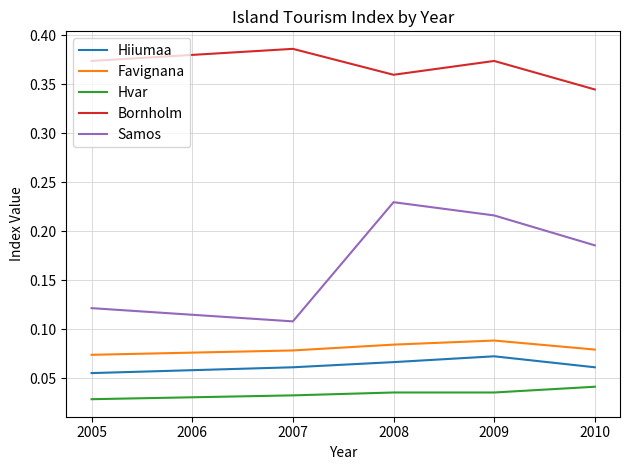

True or false: Favignana has more than 2 interior local peaks.

False